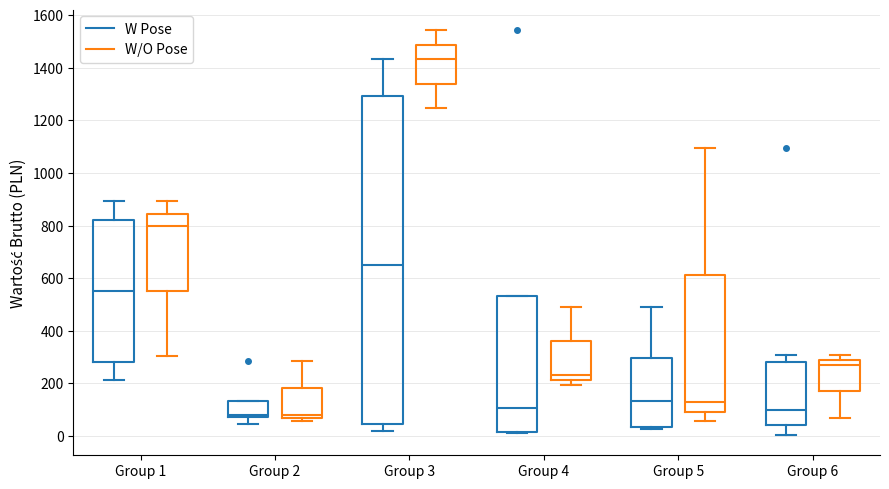

Comparing the boxes themselves (not the whiskers), which one is the tallest?

Group 3 (W Pose)